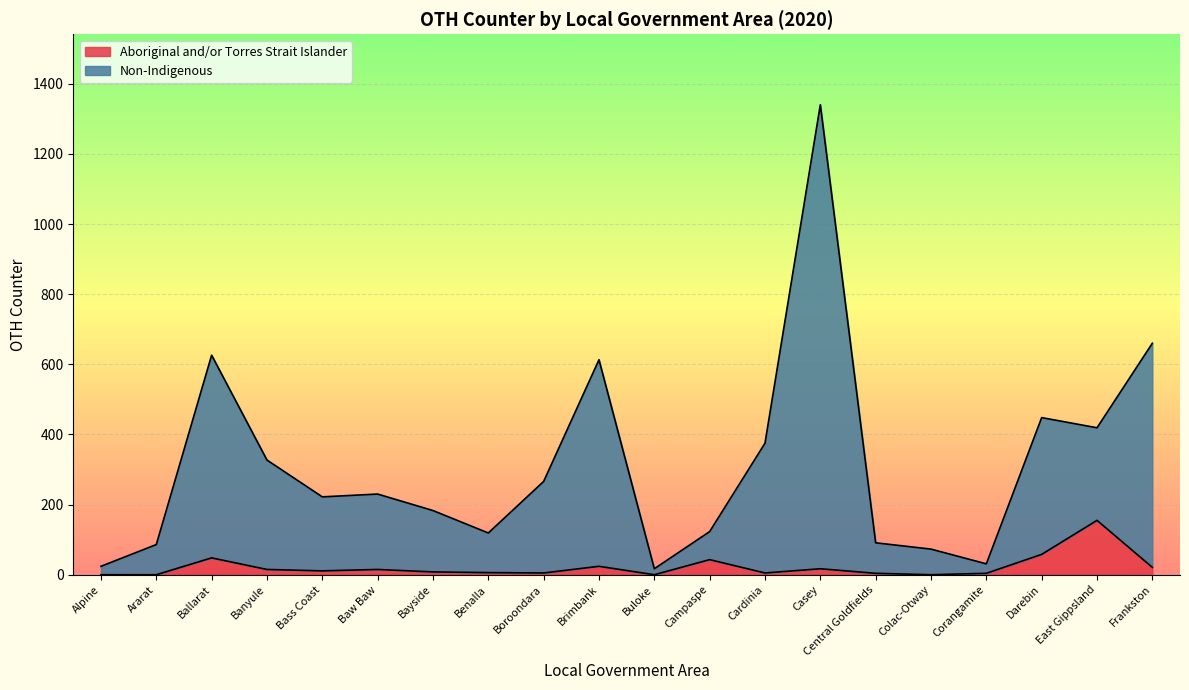

Where does the Non-Indigenous series first go above 230?

Ballarat